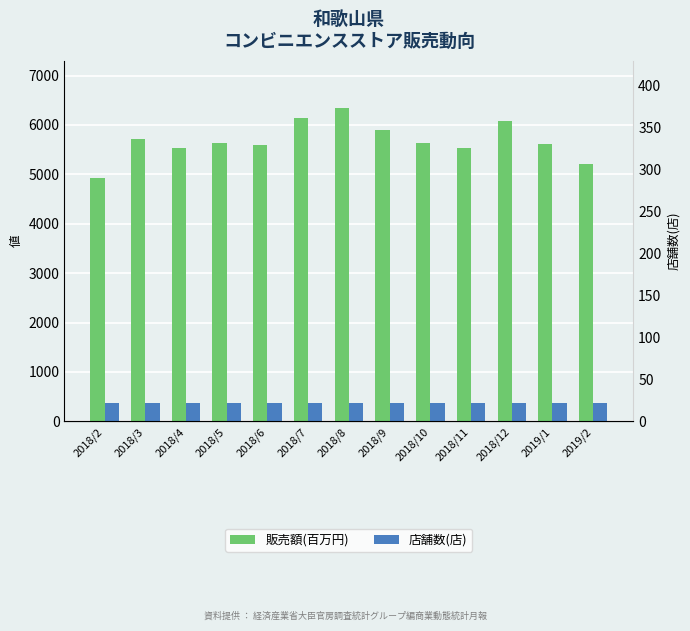

How many bars are there in each group?

2